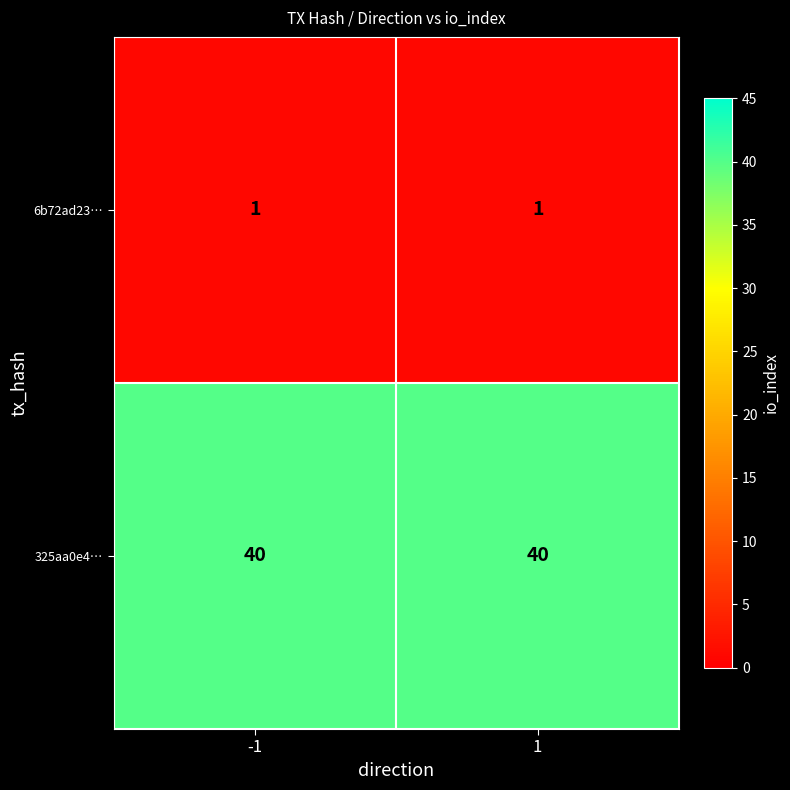

Is it true that 325aa0e4… equals 12 at -1?

False